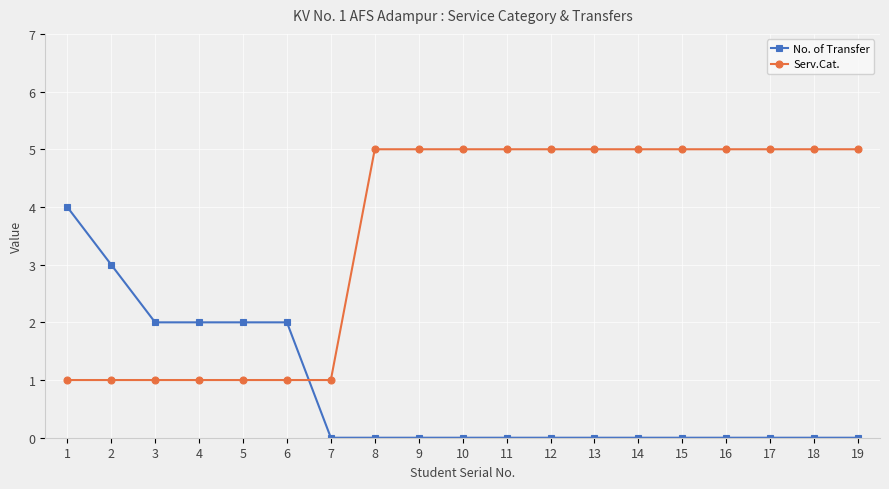

Is it true that No. of Transfer equals 0 at 16?

True